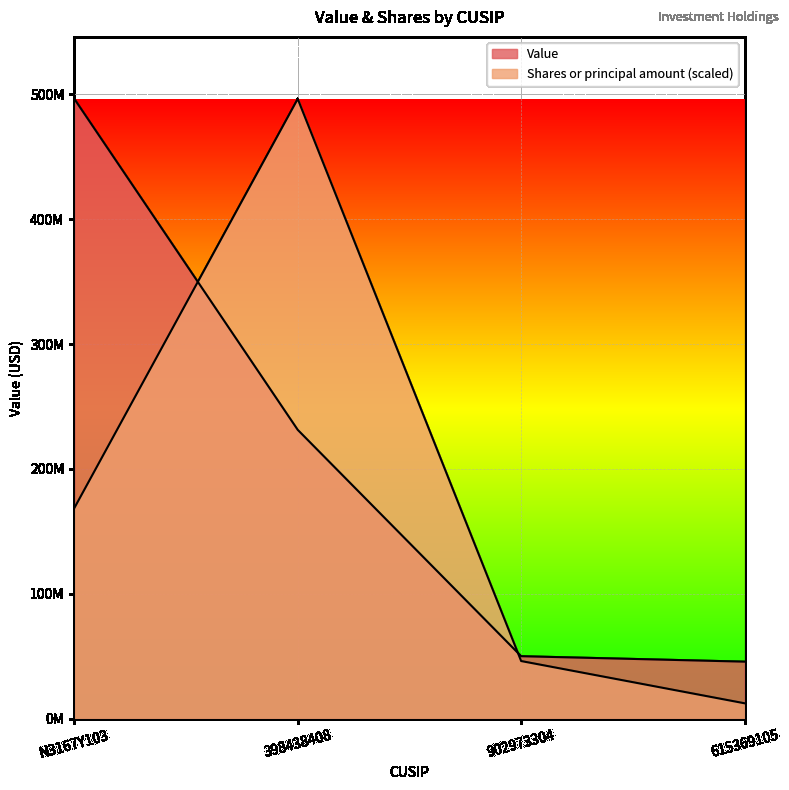

How many distinct data groups are displayed?

2